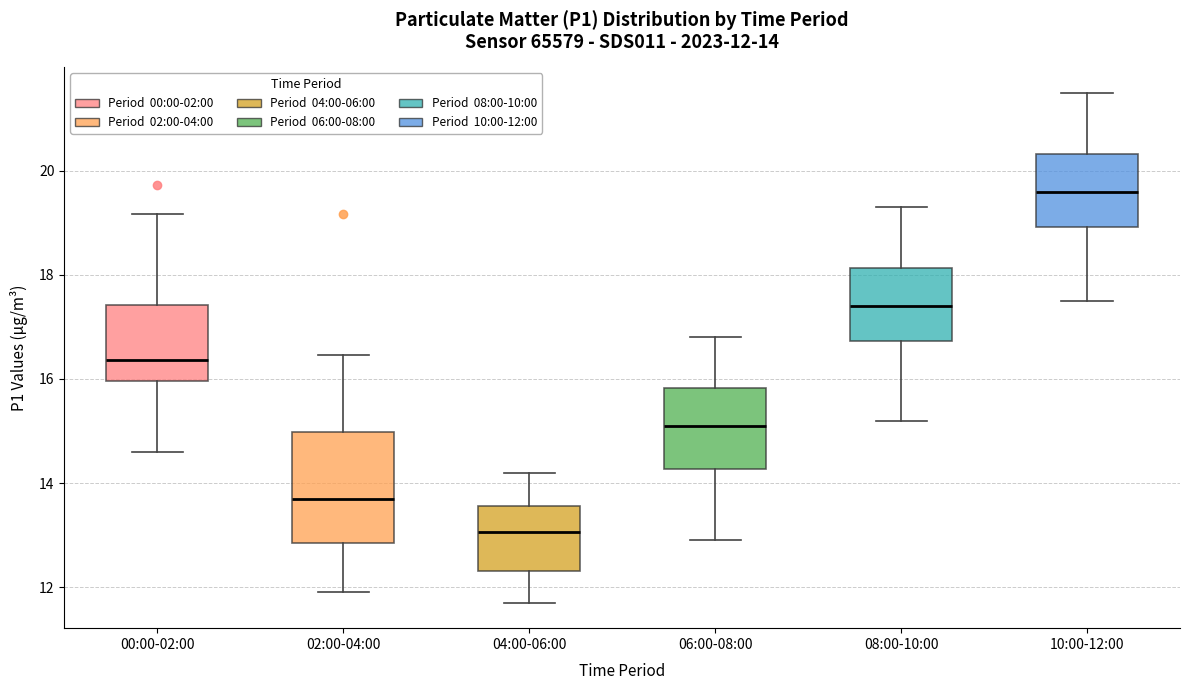

Which box is the tallest, from its lower edge to its upper edge?

02:00-04:00